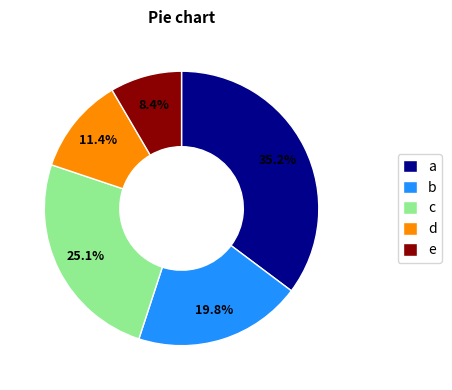

To the nearest percent, what is the difference between the largest and smallest slice percentages?

27%